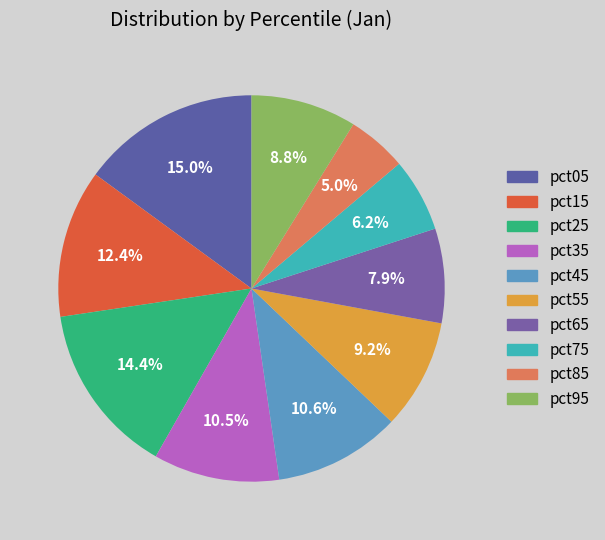

How many segments does this pie chart have?

10